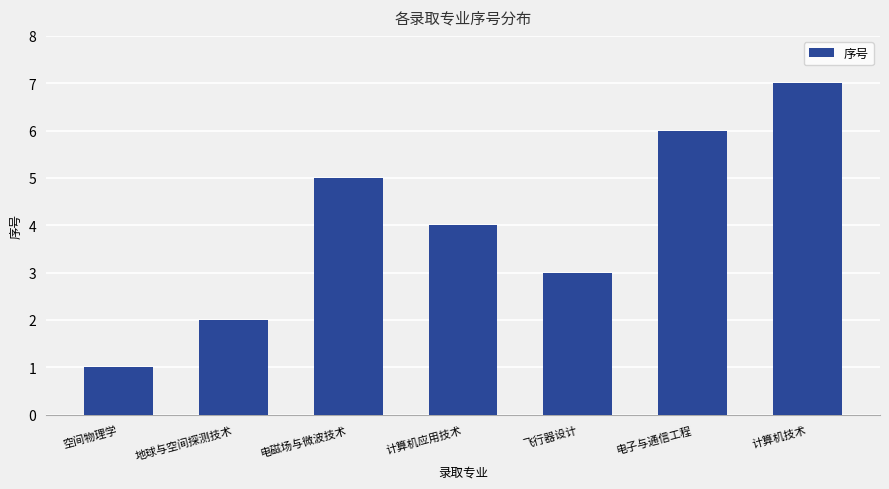

What is the average value?

4